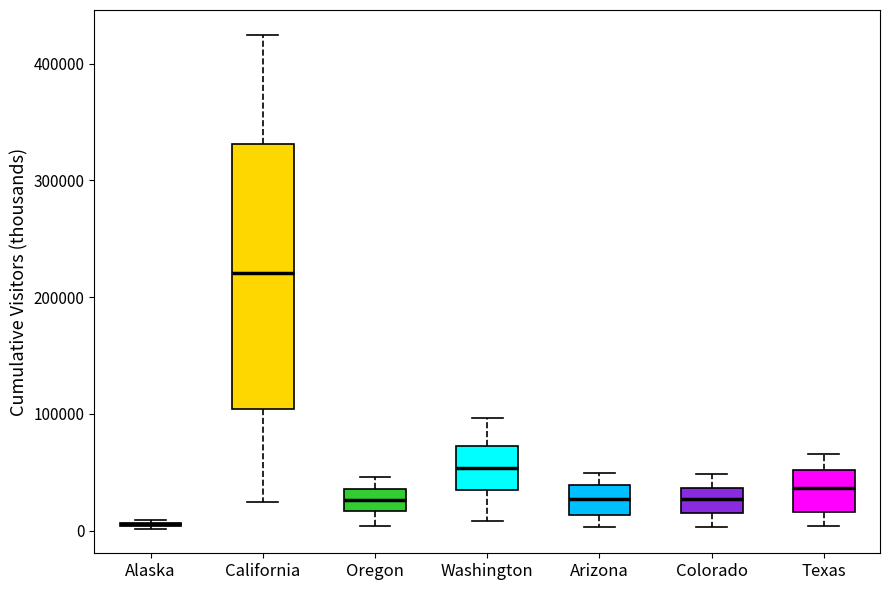

Comparing the boxes themselves (not the whiskers), which one is the tallest?

California